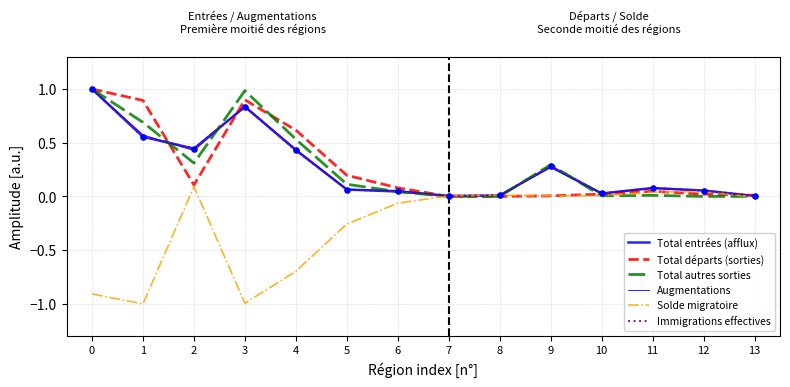

Is the value of Total départs (sorties) at 5 greater than the value of Solde migratoire at 12?

Yes